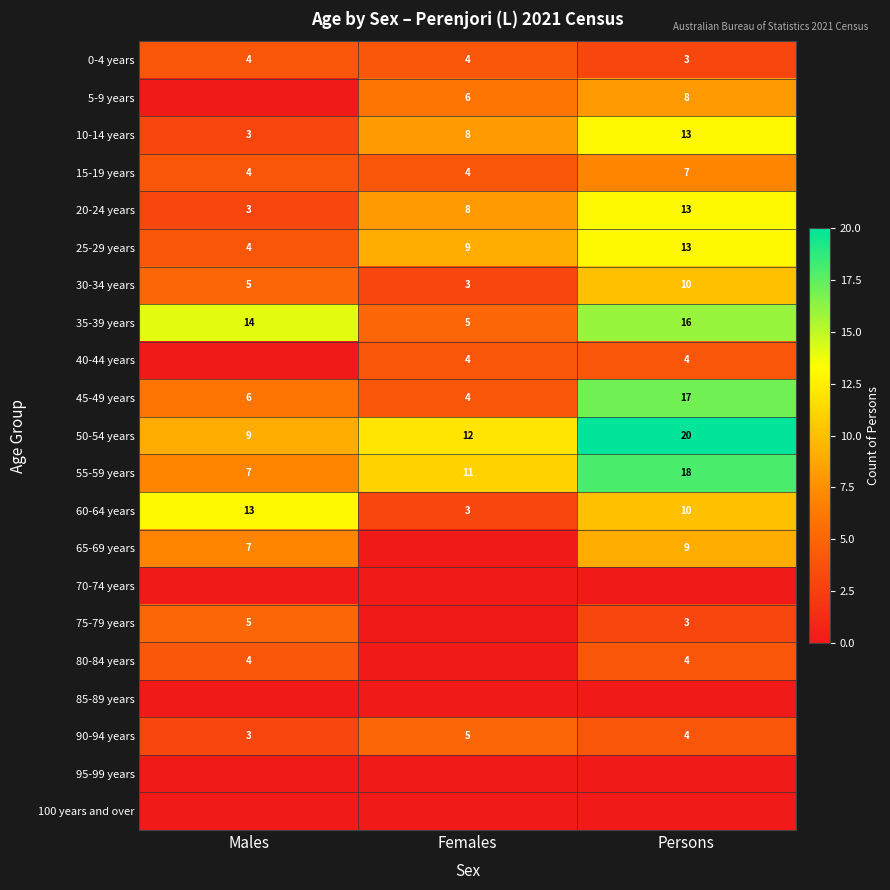

What is the difference between the 30-34 years values at Females and Persons?

7